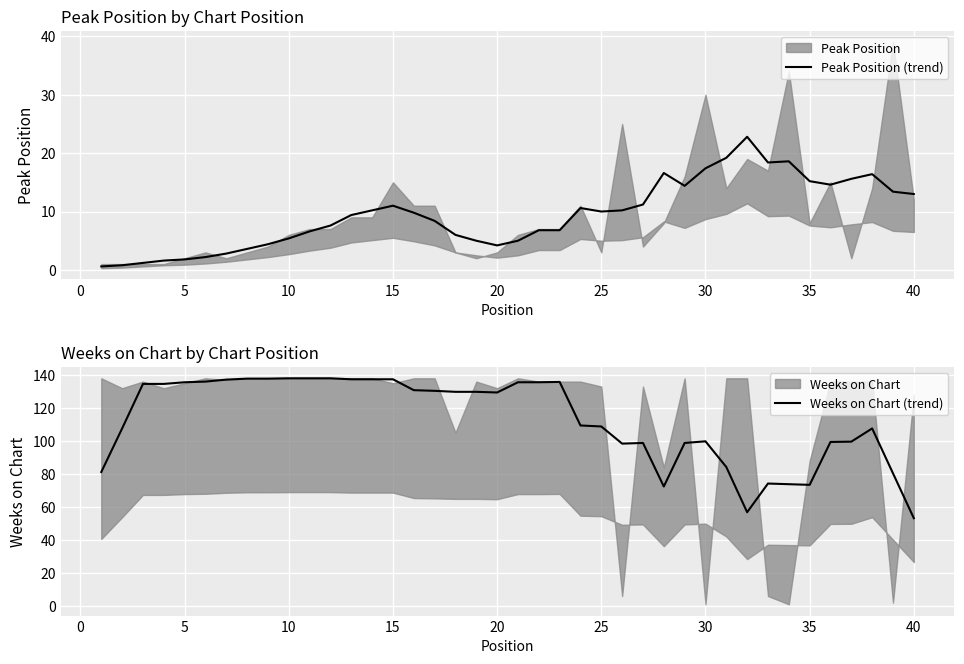

The value of Peak Position (trend) at 25 is 14.5. True or false?

False